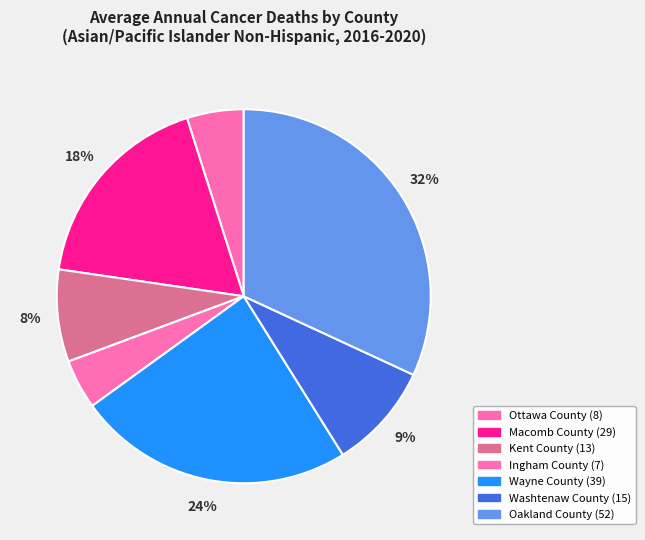

Is it true that Washtenaw County is 9% of the pie?

True